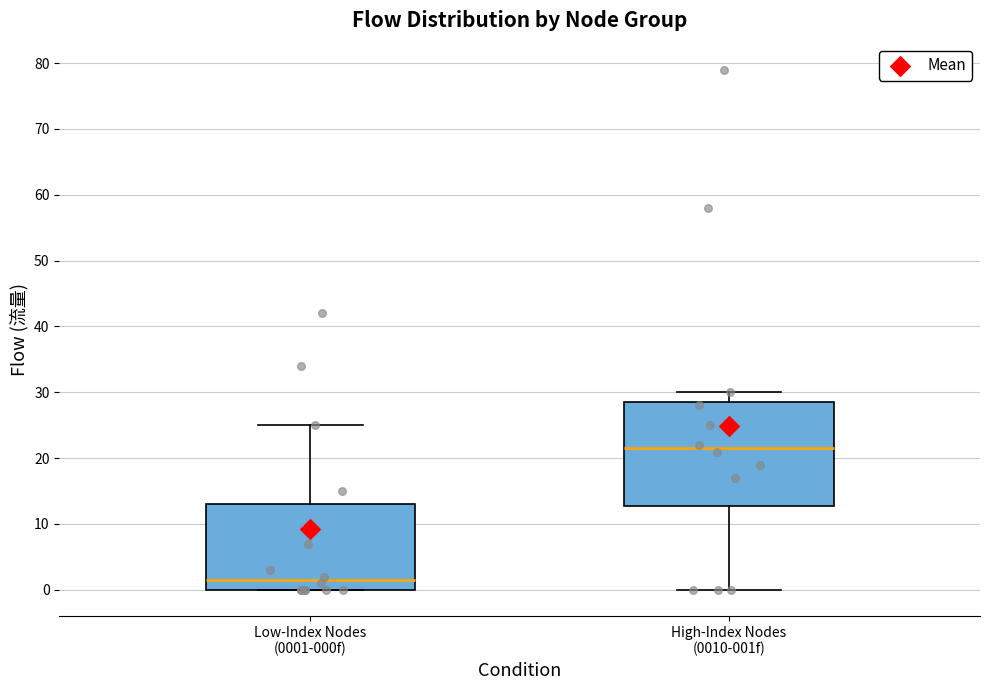

Which box is the tallest, from its lower edge to its upper edge?

High-Index Nodes (0010-001f)